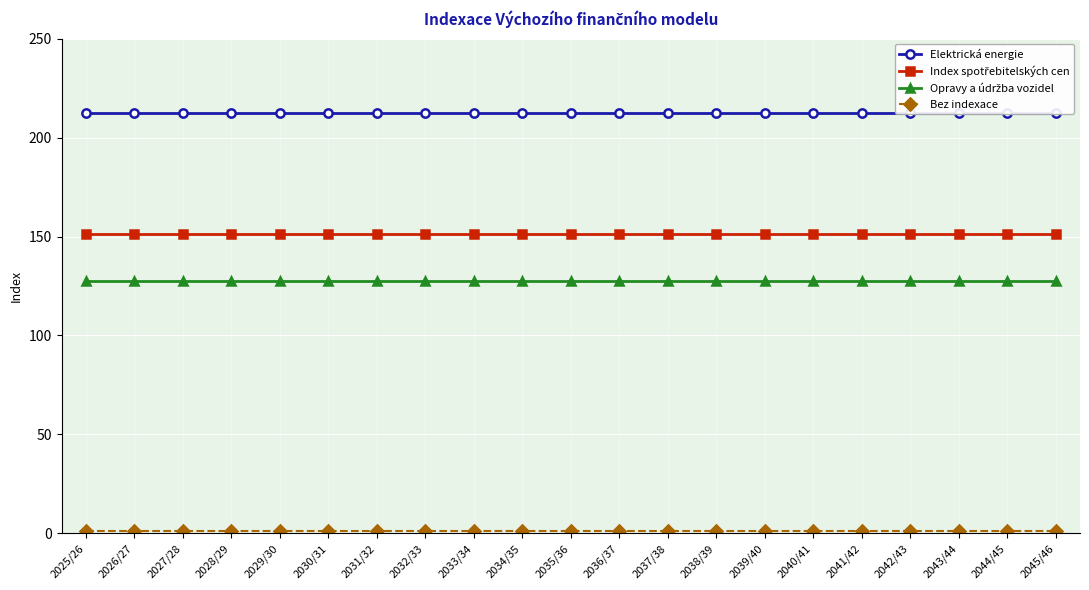

Rank the series by their maximum value, from lowest to highest.

Bez indexace, Opravy a údržba vozidel, Index spotřebitelských cen, Elektrická energie